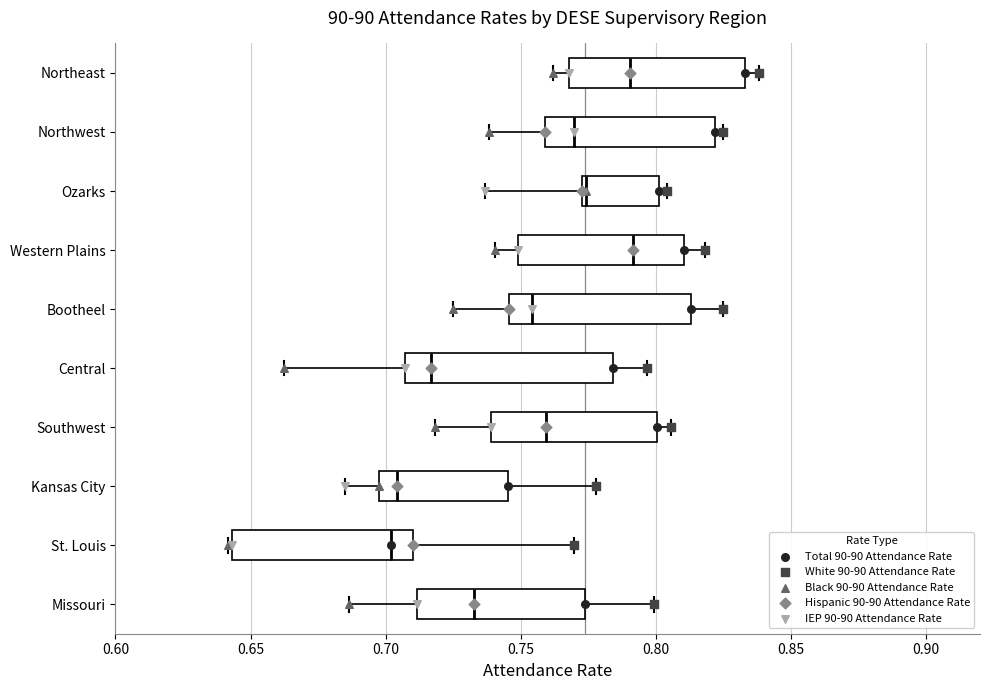

Which box is the widest, from its left edge to its right edge?

Central